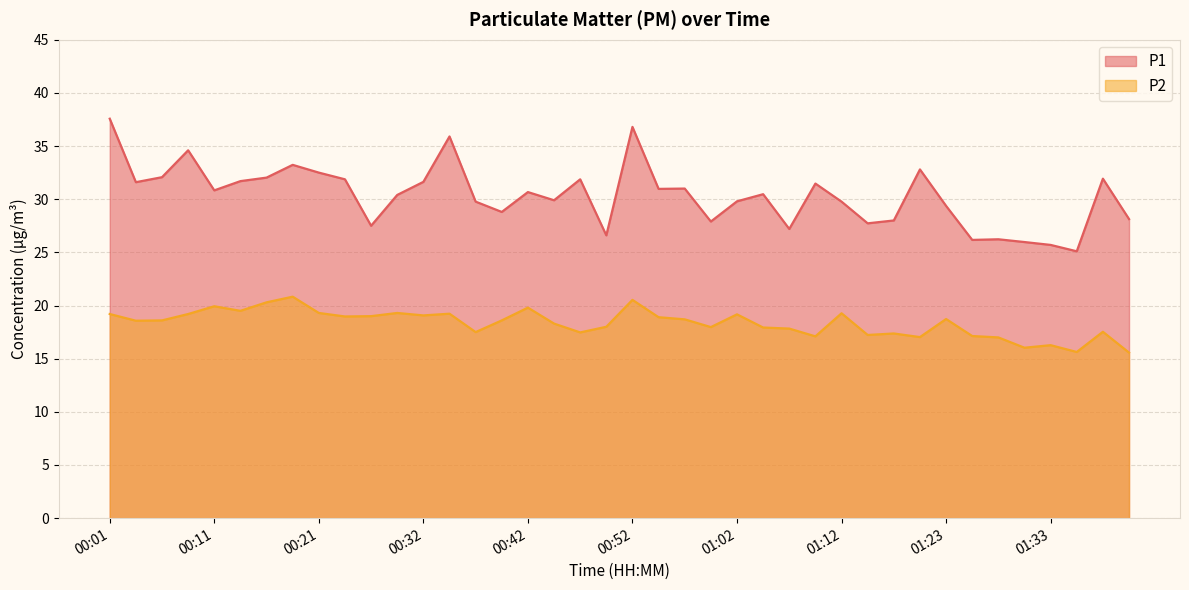

Does the chart display data point markers on the line(s)?

No